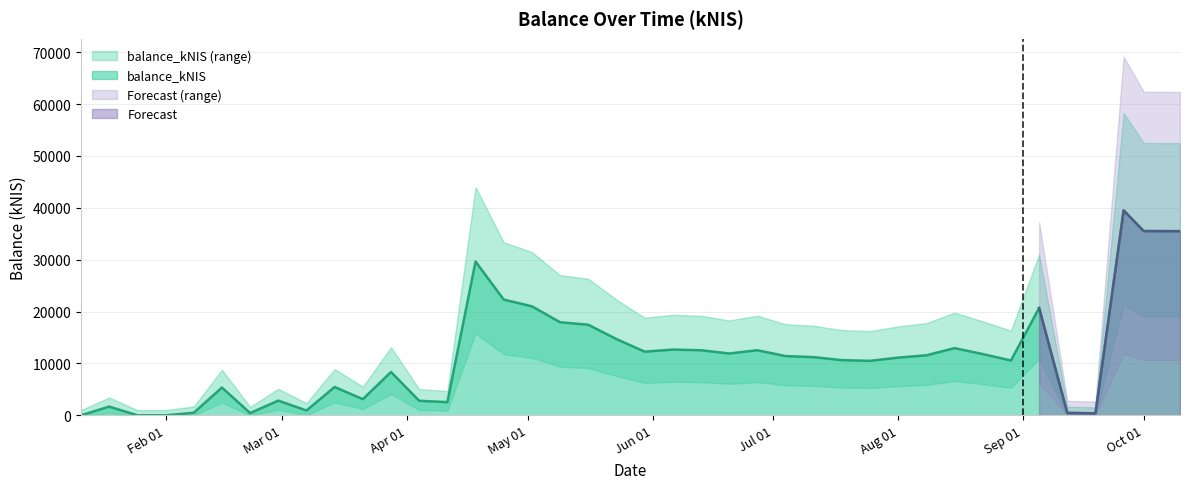

What is the maximum value for balance_kNIS?

39489.9